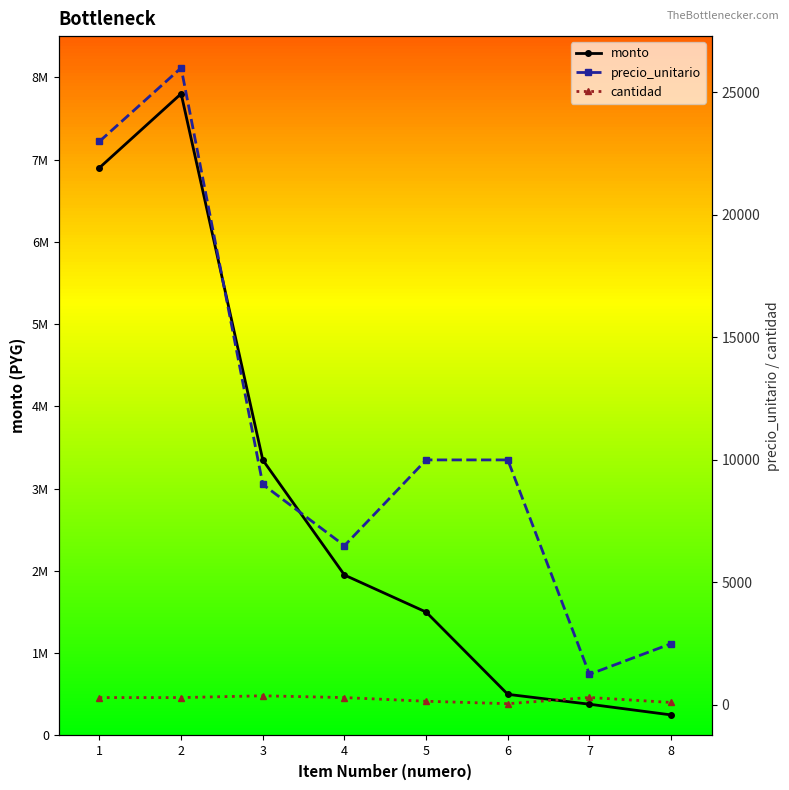

What is the lowest value of the precio_unitario series?

1250